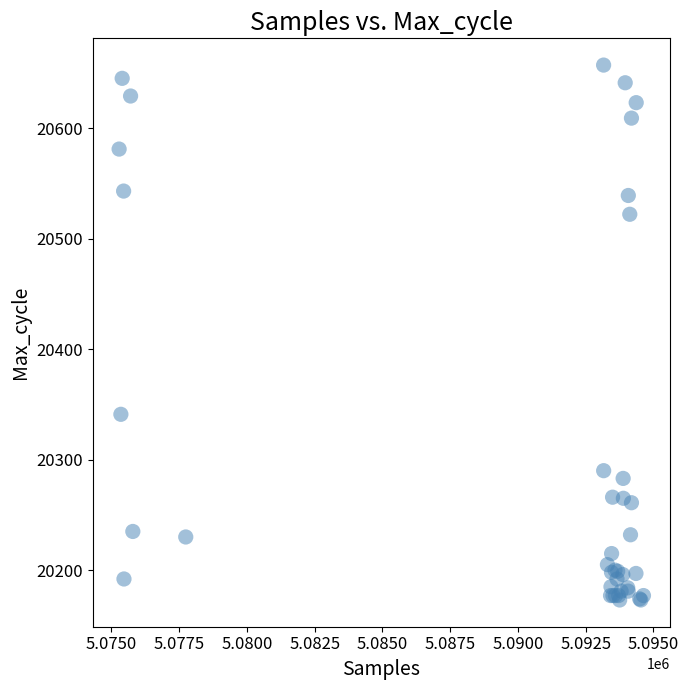

What Y value in the scatter plot is closest to 20415?

20341